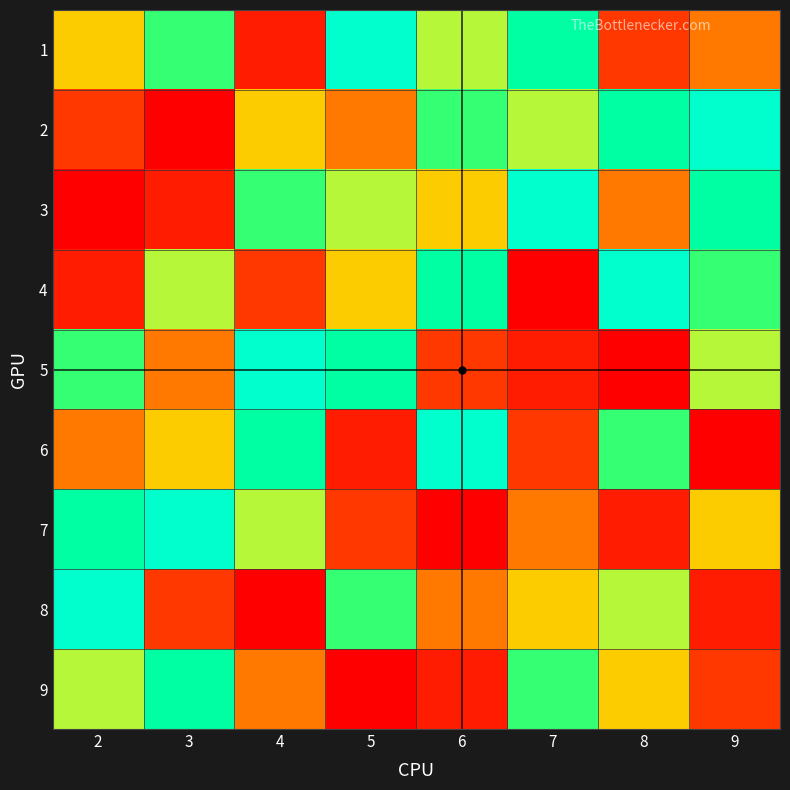

What is the smallest value displayed?

1